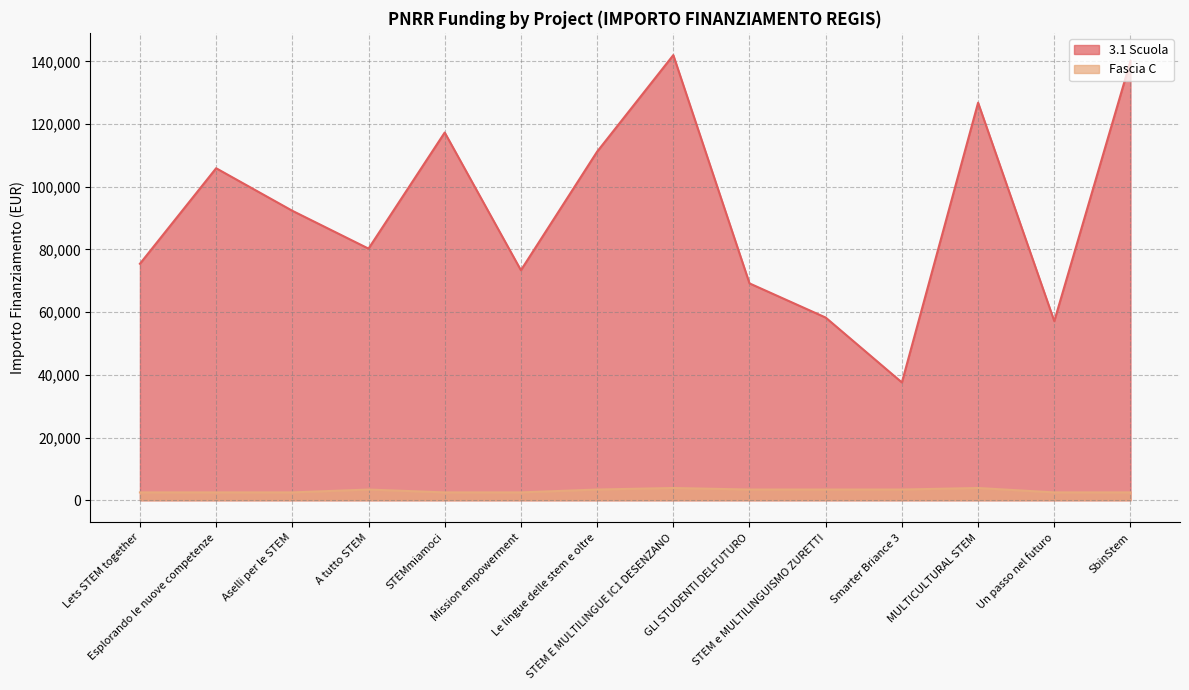

What is the sum of all 3.1 Scuola values?

1286945.9